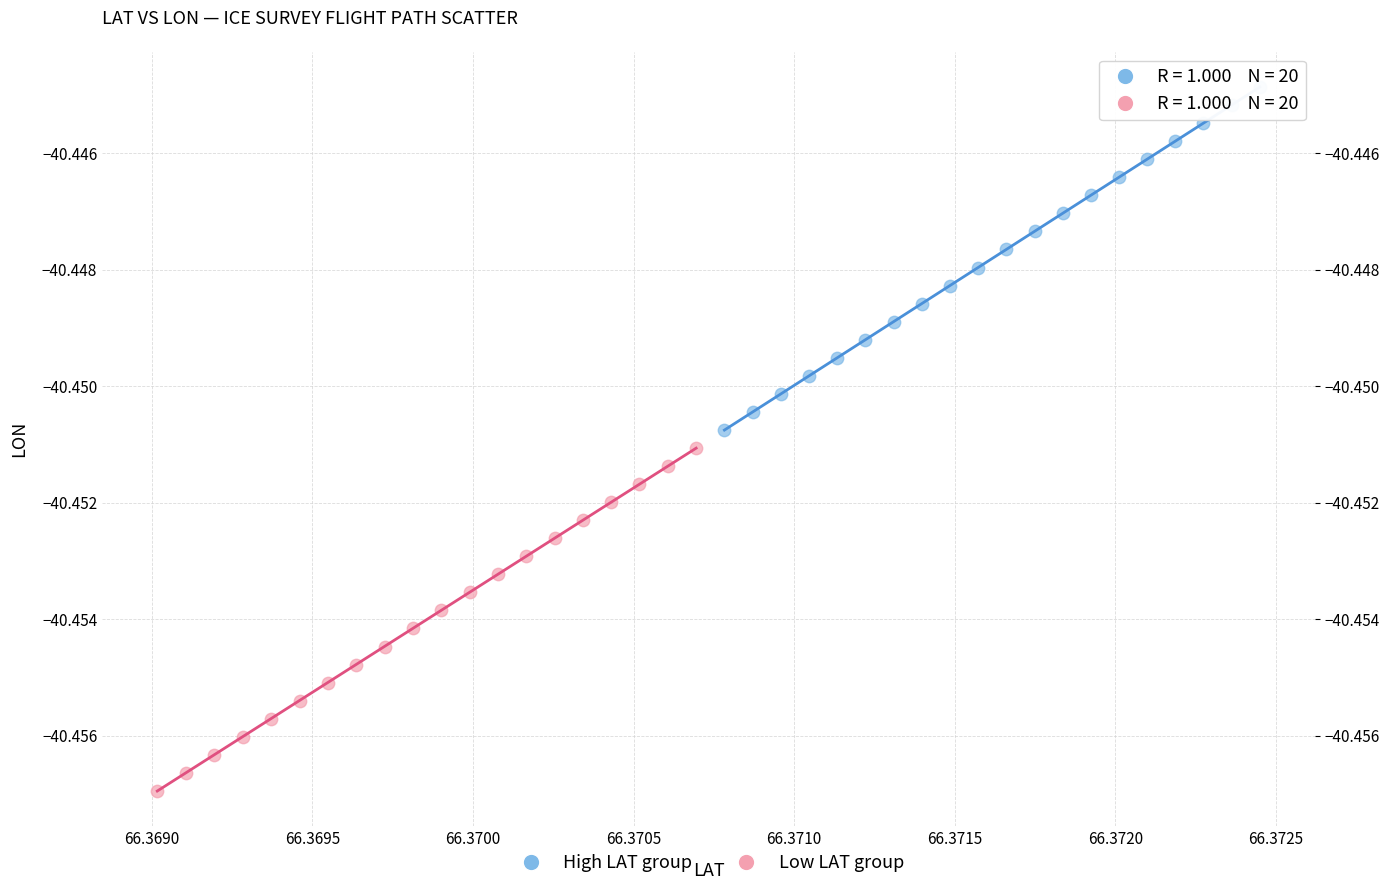

Which series reaches the maximum Y coordinate?

High LAT group